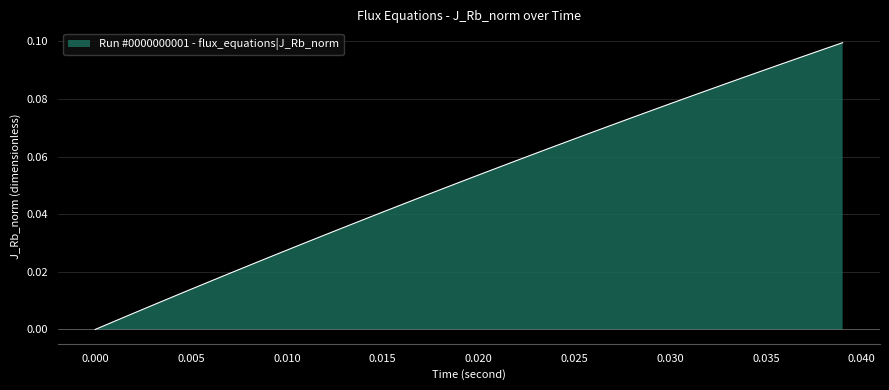

Reading left to right, list all the values displayed in this chart.

0.0	0.0	0.0	0.0	0.0	0.0	0.0	0.0	0.0	0.0	0.0	0.0	0.0	0.0	0.0	0.0	0.0	0.0	0.0	0.1	0.1	0.1	0.1	0.1	0.1	0.1	0.1	0.1	0.1	0.1	0.1	0.1	0.1	0.1	0.1	0.1	0.1	0.1	0.1	0.1